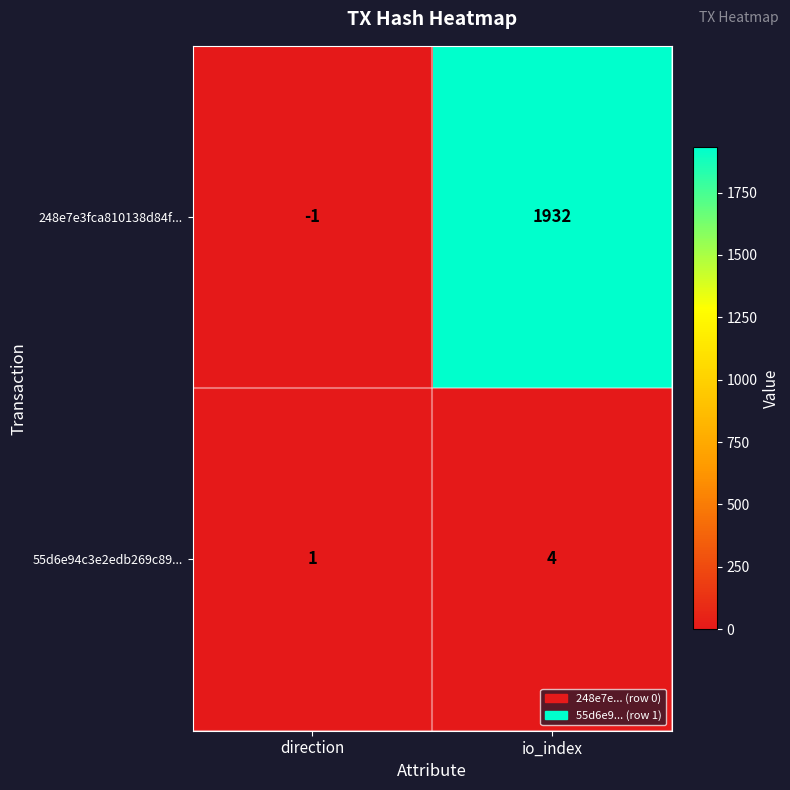

Reading left to right, extract all data points from this chart.

248e7e3fca810138d84f...: direction=-1	io_index=1932
55d6e94c3e2edb269c89...: direction=1	io_index=4